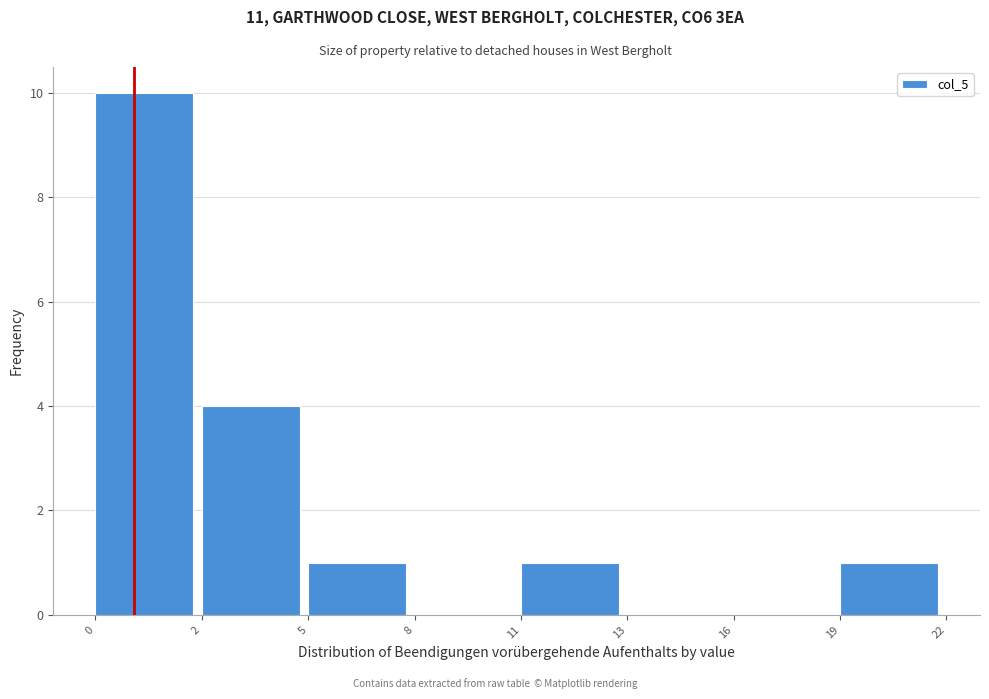

Reading left to right, list all the values displayed in this chart.

0=10	2=4	5=1	8=0	11=1	13=0	16=0	19=1